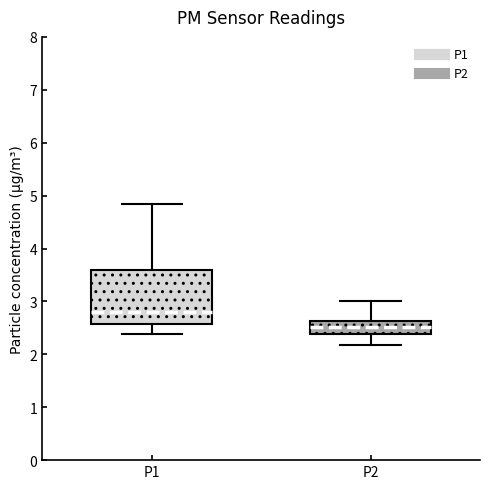

Reading left to right, transcribe this box plot: for each box, give where its median line is, the range the box spans, and where its two whiskers end, as read against the y-axis. The values are not printed on the chart, so give them approximately, as read against the axis.

P1: median 2.8, box 2.6 to 3.6, whiskers 2.4 to 4.9
P2: median 2.5, box 2.4 to 2.6, whiskers 2.2 to 3.0